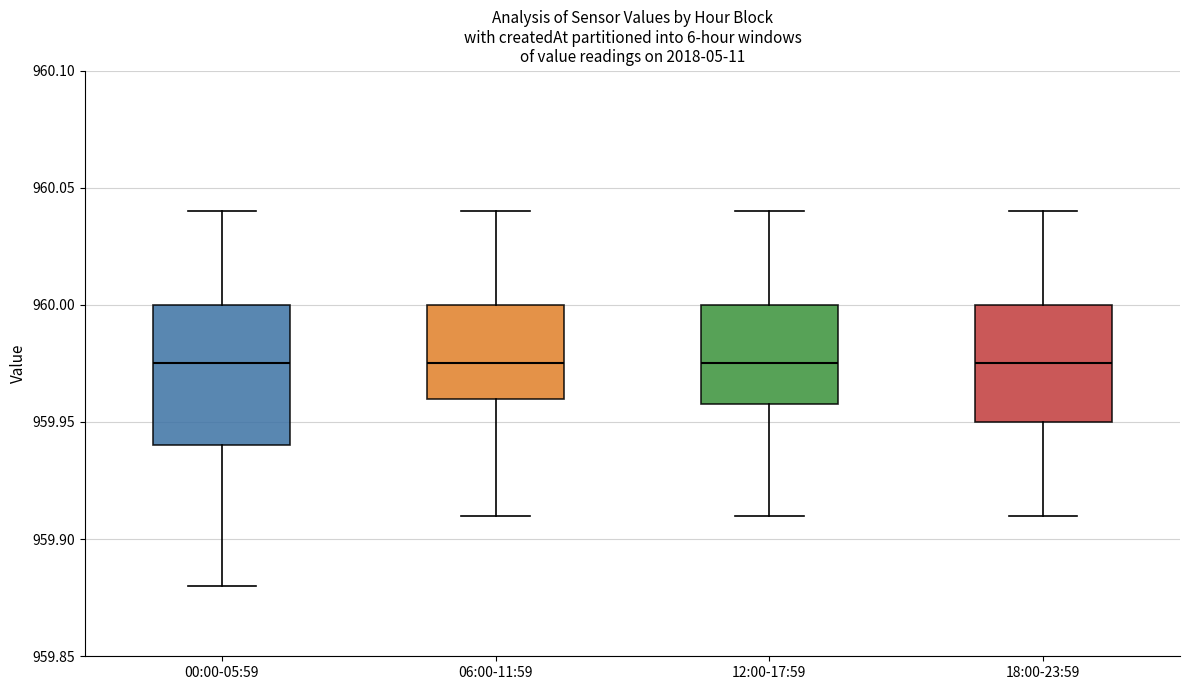

Reading left to right, read every box against the y-axis: the position of its median line, the range the box covers, and the ends of its whiskers. The values are not printed on the chart, so give them approximately, as read against the axis.

00:00-05:59: median 959.975, box 959.940 to 960.000, whiskers 959.880 to 960.040
06:00-11:59: median 959.975, box 959.960 to 960.000, whiskers 959.910 to 960.040
12:00-17:59: median 959.975, box 959.960 to 960.000, whiskers 959.910 to 960.040
18:00-23:59: median 959.975, box 959.950 to 960.000, whiskers 959.910 to 960.040